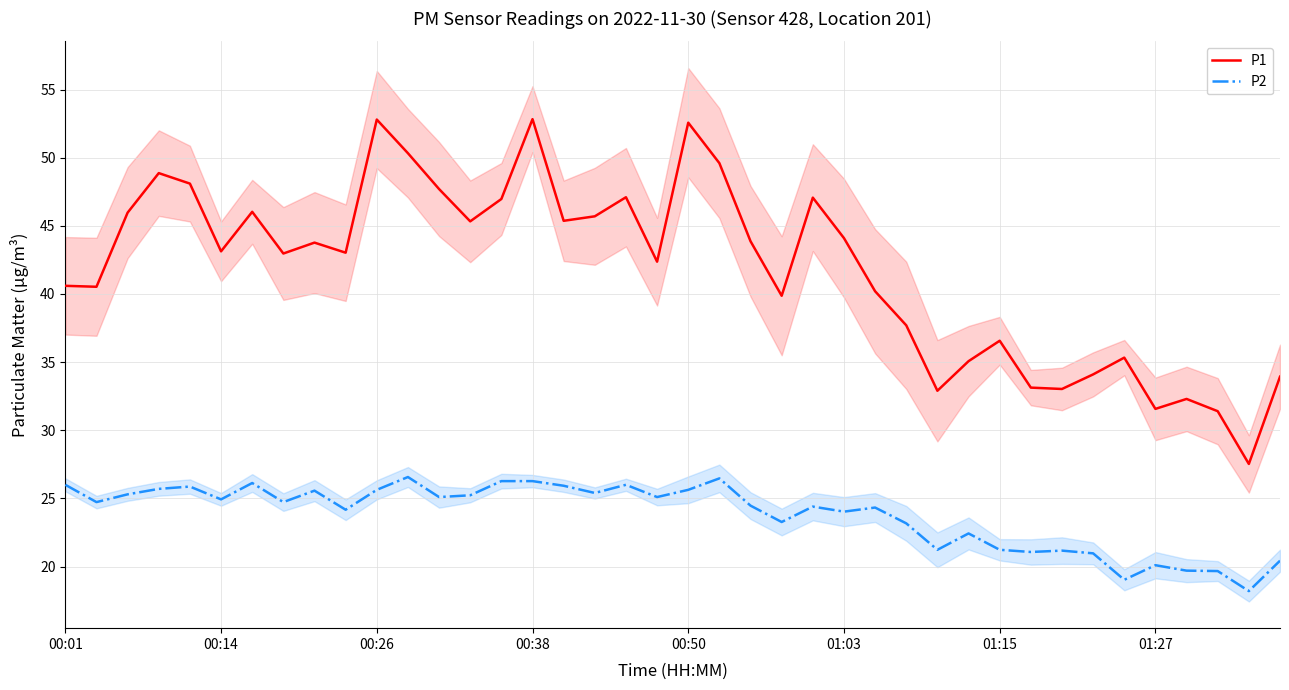

What is the average value of the P1 series?

41.8